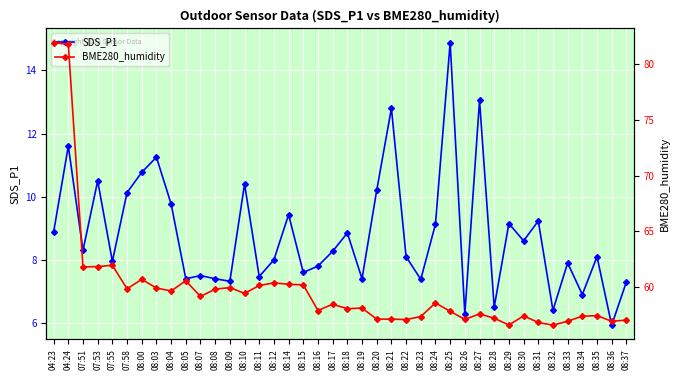

At which label does BME280_humidity first exceed 58?

04:23